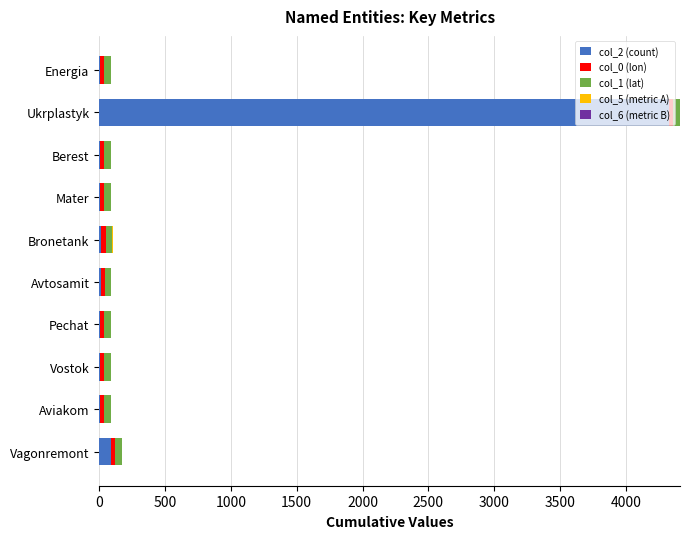

True or false: col_2 (count) has a value of 91.0 at Vagonremont.

True